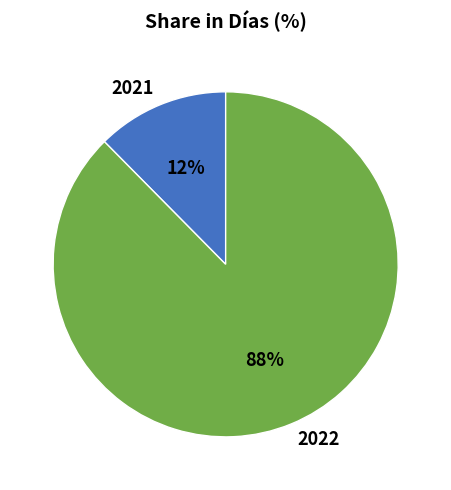

To the nearest percent, what is the combined percentage of 2022 and 2021?

100%